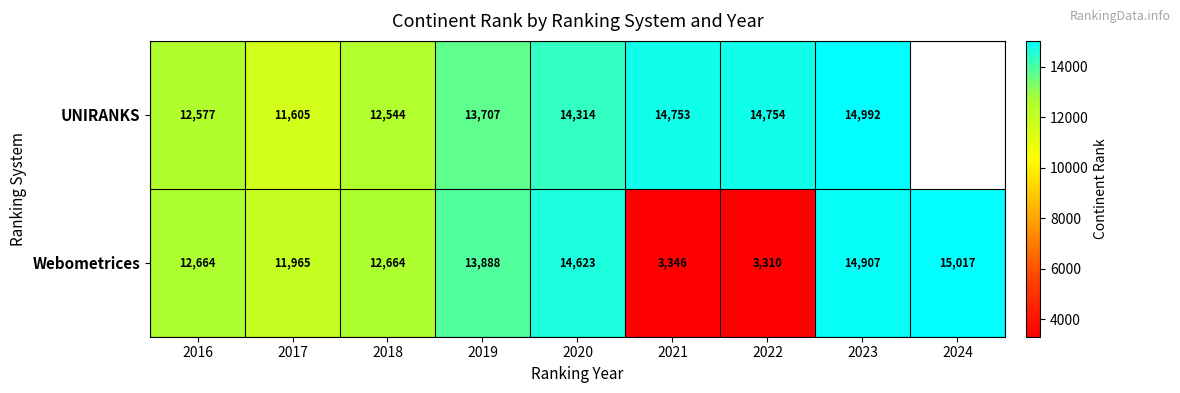

How many values in the Webometrices series are below 12664?

3